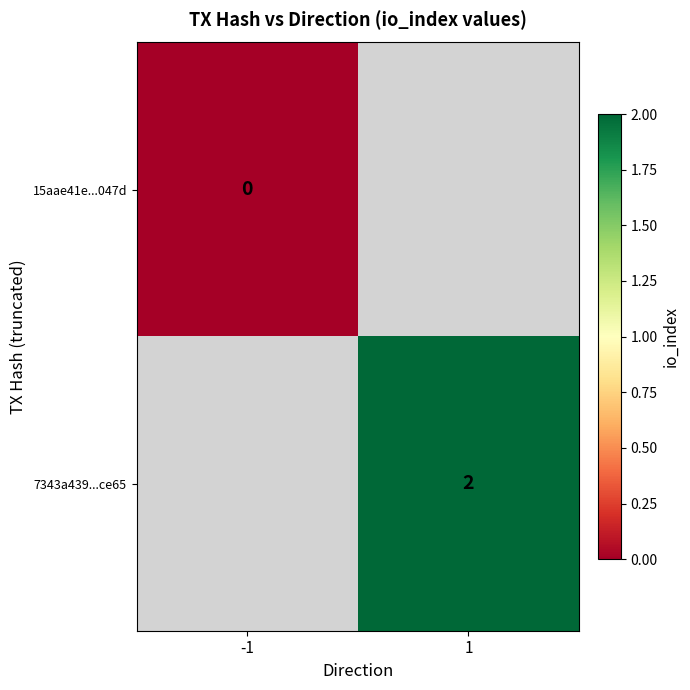

The value of 7343a439...ce65 at 1 is 3. True or false?

False